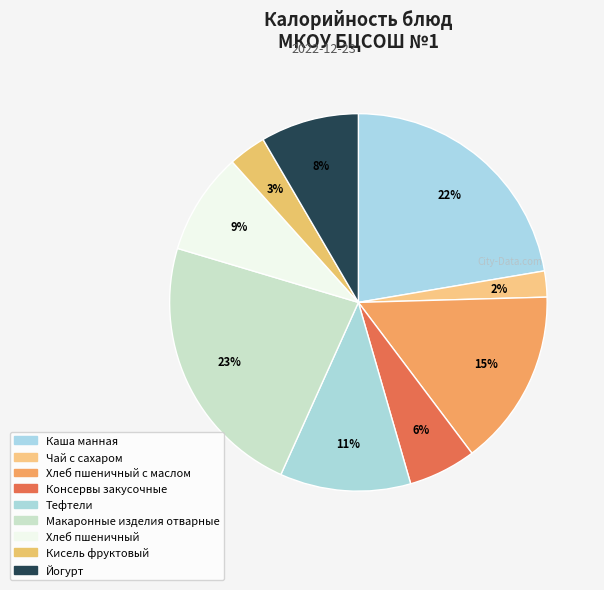

How many segments does this pie chart have?

9